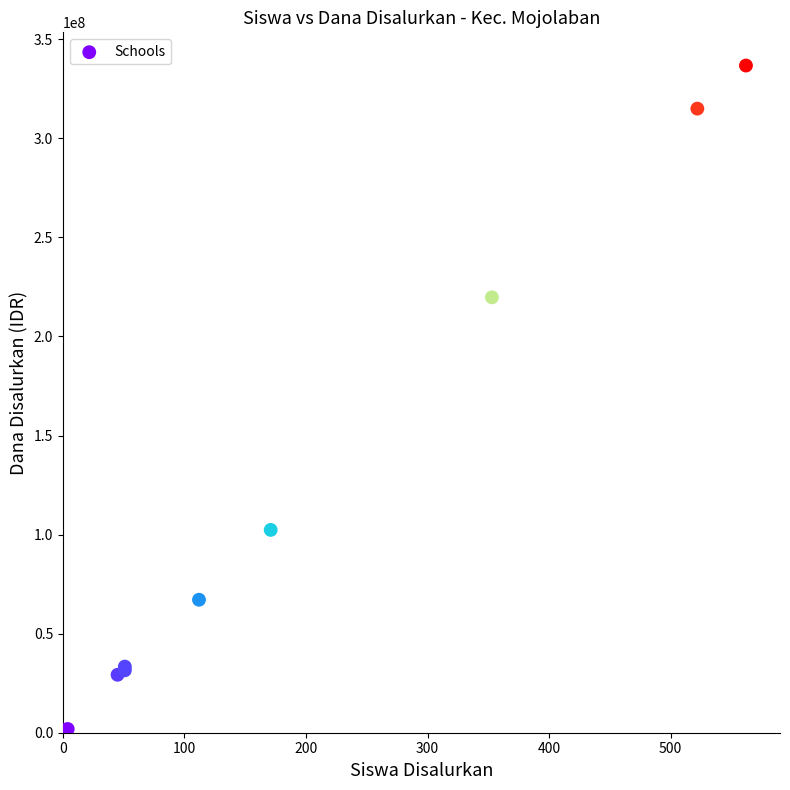

What Y value in the scatter plot is closest to 169125000?

219750000